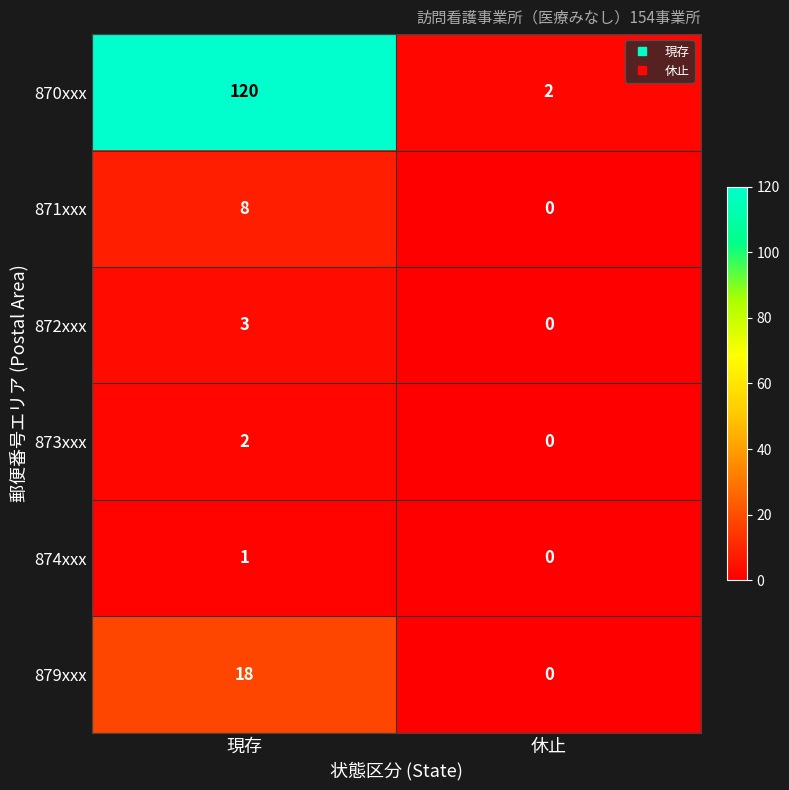

List the series in order of their peak value, highest first.

870xxx, 879xxx, 871xxx, 872xxx, 873xxx, 874xxx